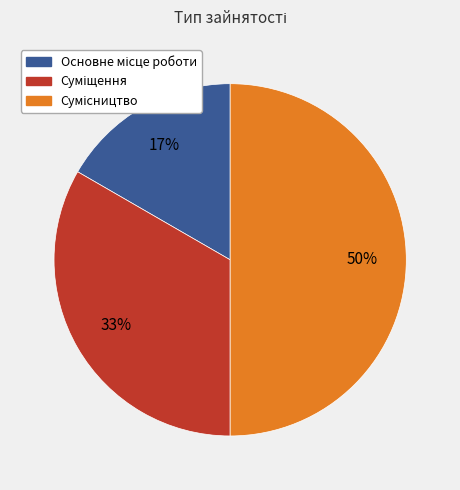

To the nearest percent, what is the difference between the largest and smallest slice percentages?

33%